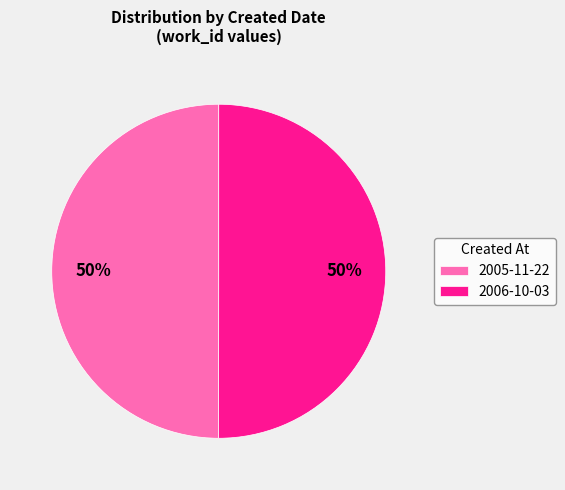

Approximately how many times larger is the value at 2006-10-03 compared to 2005-11-22?

1.0